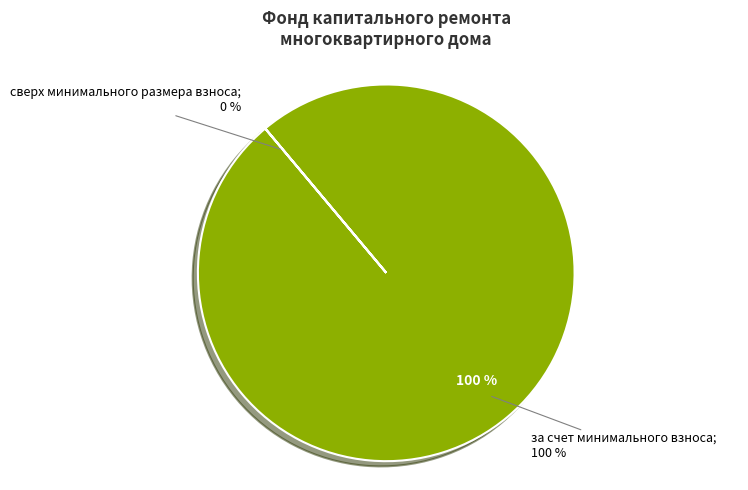

Is the sum of за счет минимального взноса and сверх минимального размера взноса greater than half?

Yes